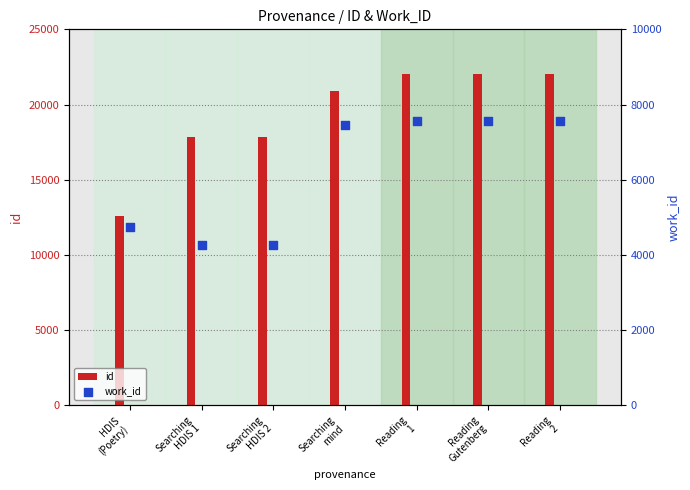

What are all the series names shown in the legend?

id, work_id